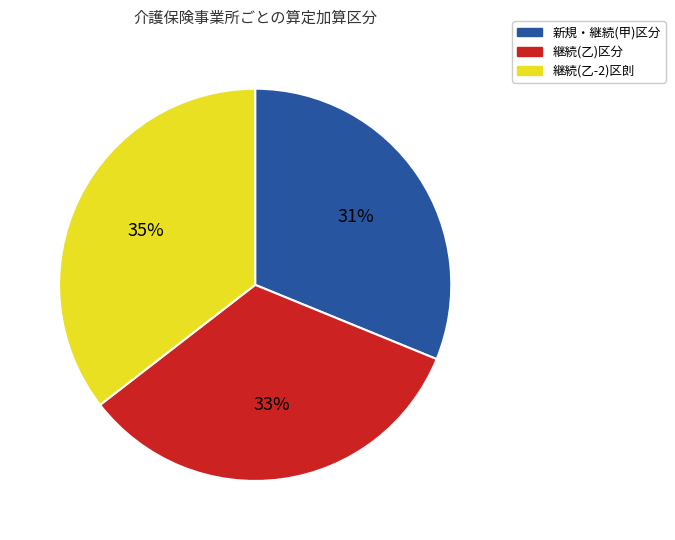

Is the sum of 継続(乙-2)区剆 and 継続(乙)区分 greater than half?

Yes